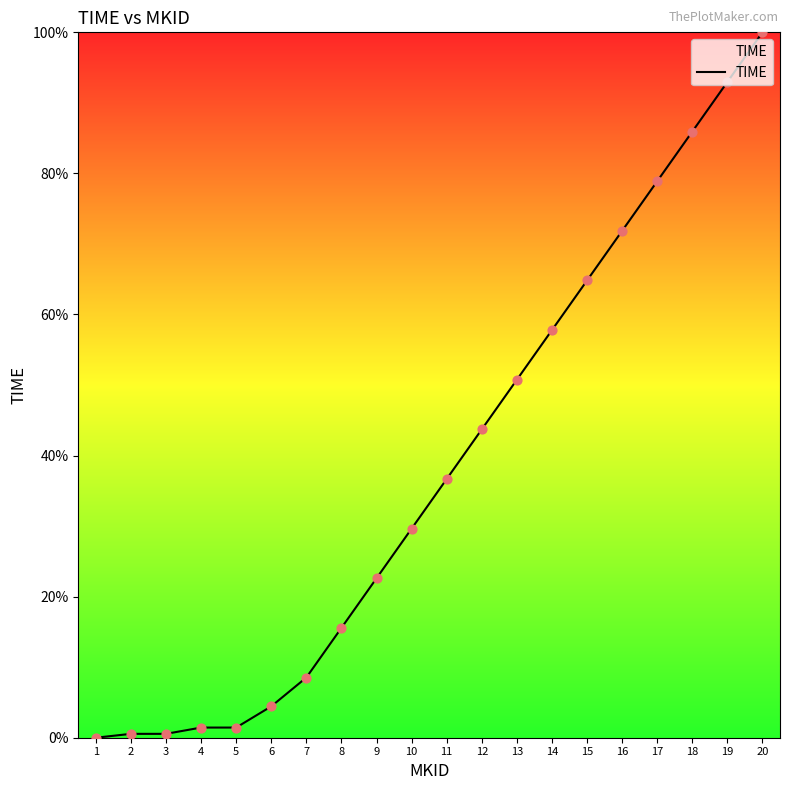

Between 8 and 3, which is larger?

8